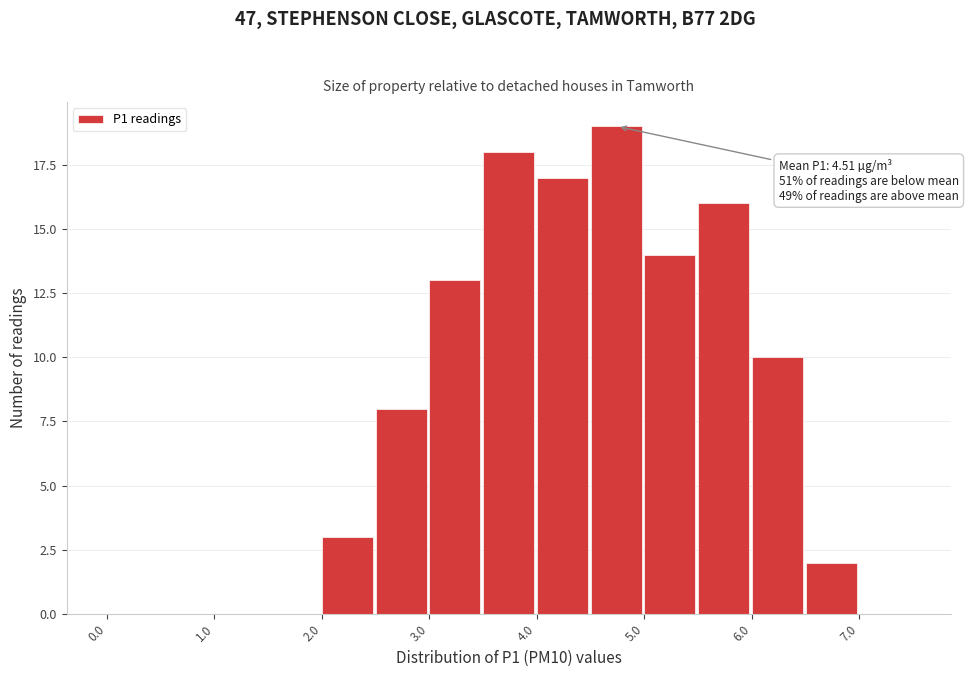

Over which range of the x-axis is the bar tallest?

4.5 to 5.0